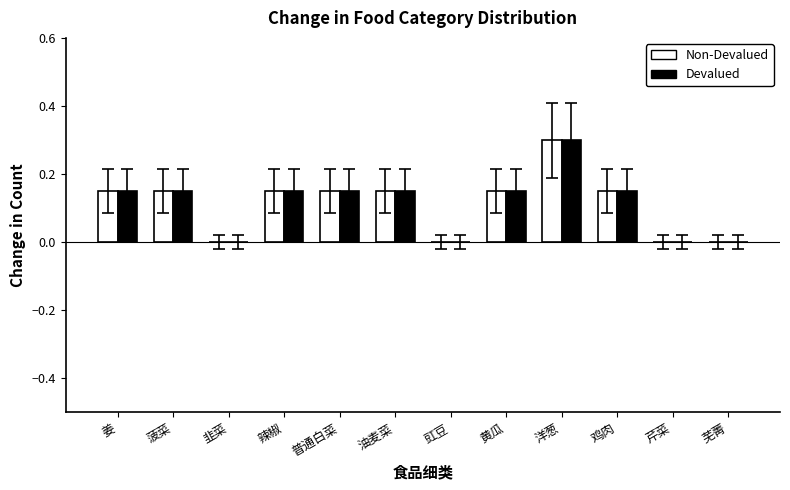

True or false: Devalued has a value of 0.2 at 鸡肉.

False